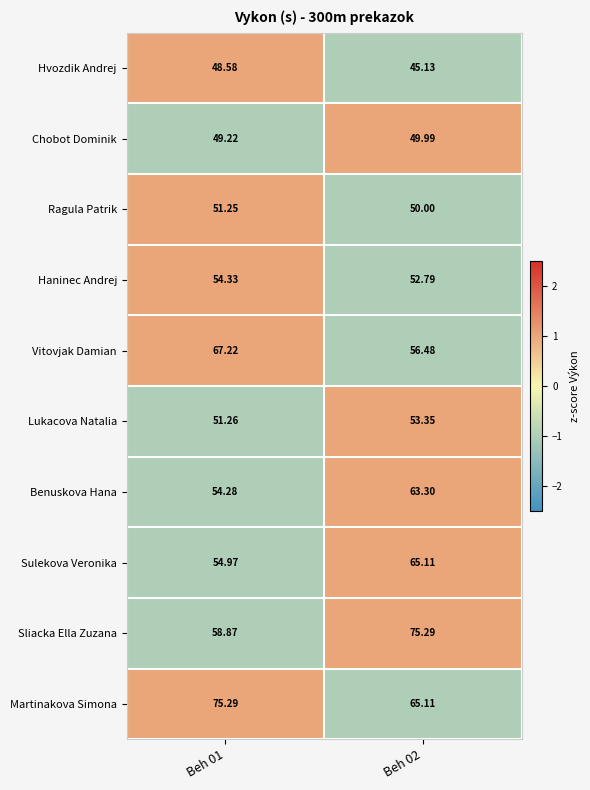

Which series has the largest total across all categories?

Martinakova Simona